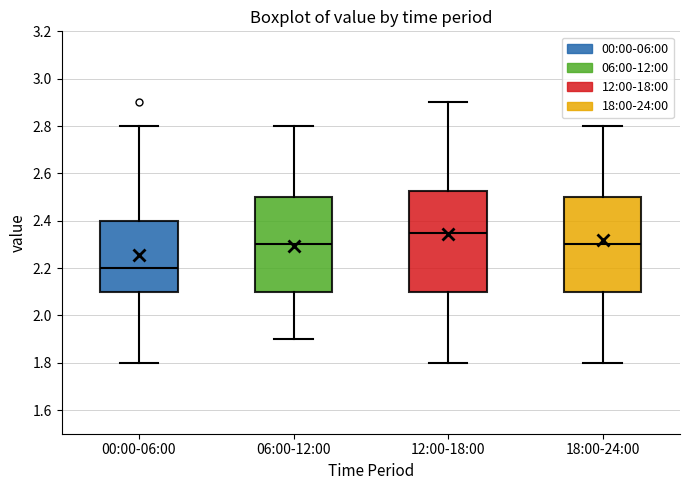

Where does the lower whisker of the box for 00:00-06:00 end on the y-axis? The values are not printed on the chart, so give them approximately, as read against the axis.

1.80